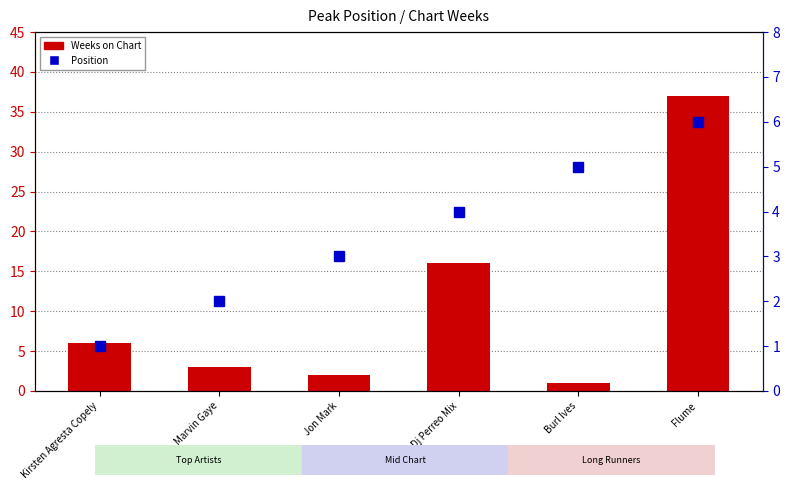

Where does the Weeks on Chart series first go above 6?

Dj Perreo Mix